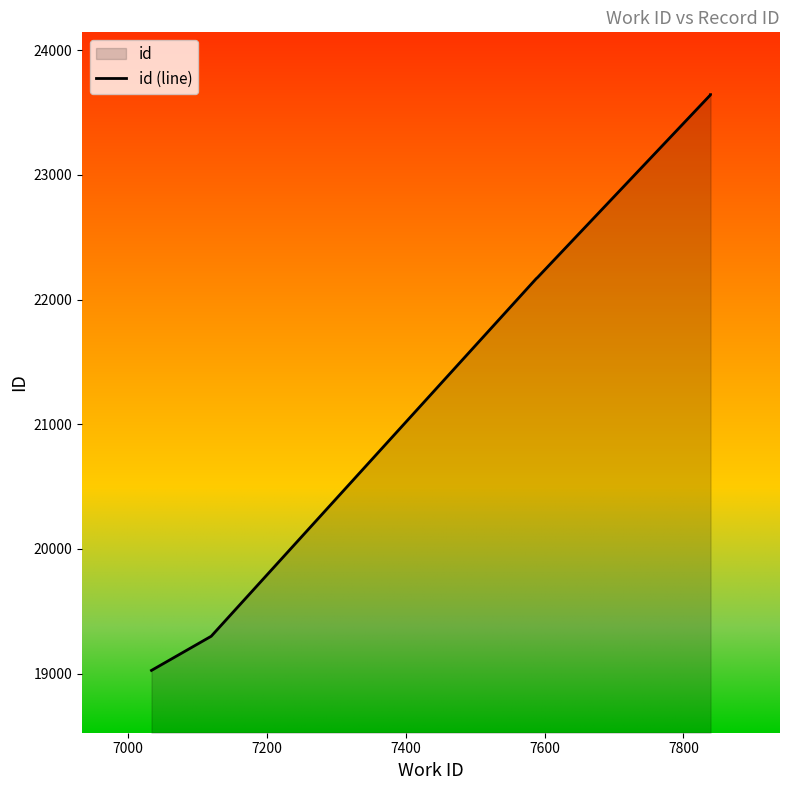

What is the smallest value displayed?

19025